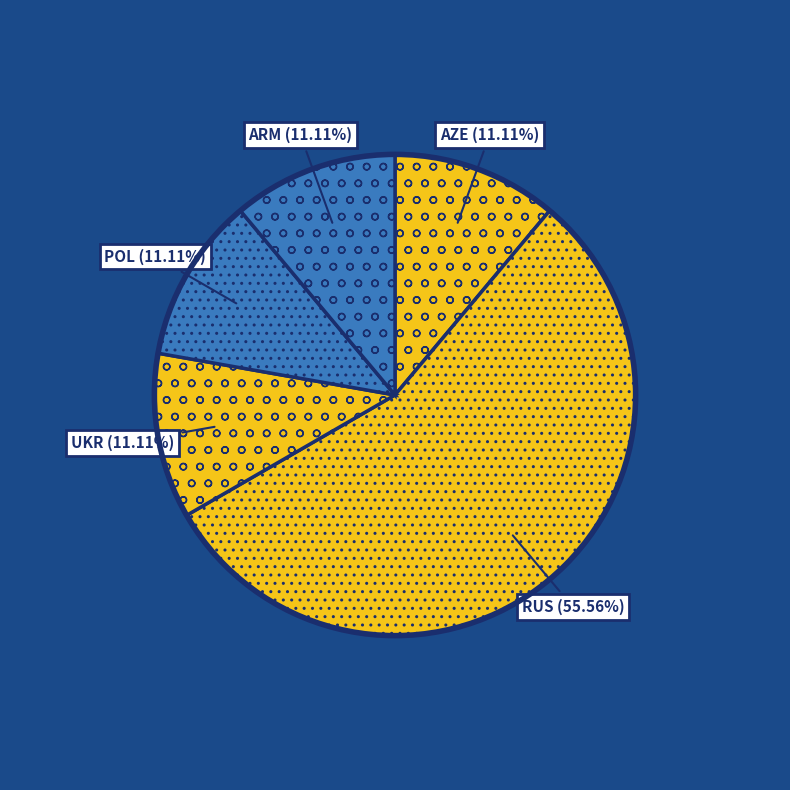

How many segments does this pie chart have?

5